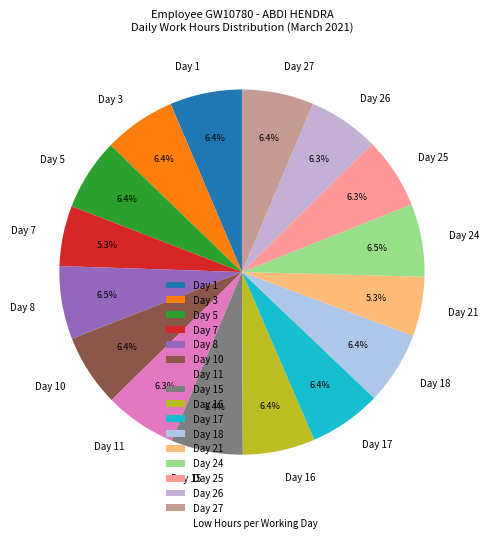

Approximately how many times larger is the value at Day 26 compared to Day 16?

1.0